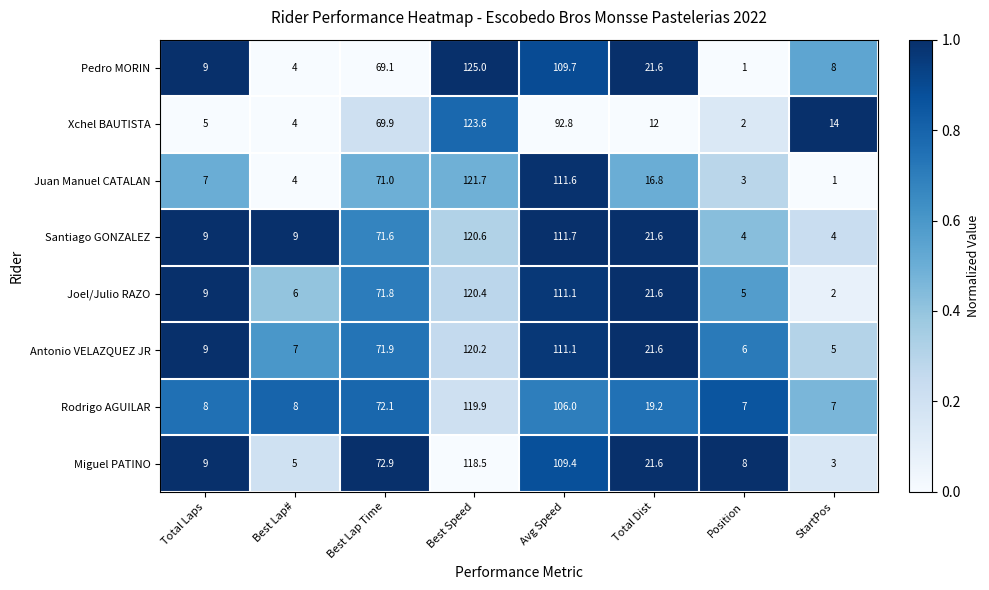

What is the difference between the maximum and minimum values in the Santiago GONZALEZ series?

116.6